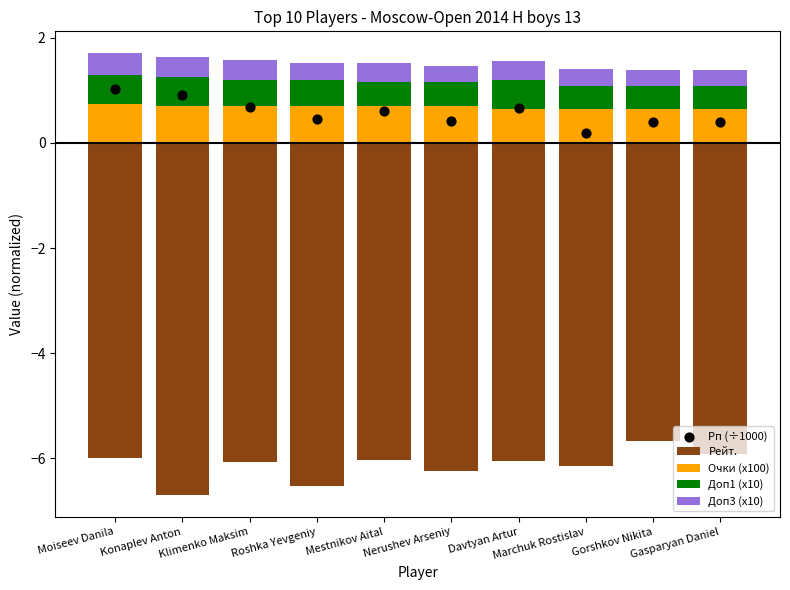

At which category is the sum across all series the highest?

Moiseev Danila